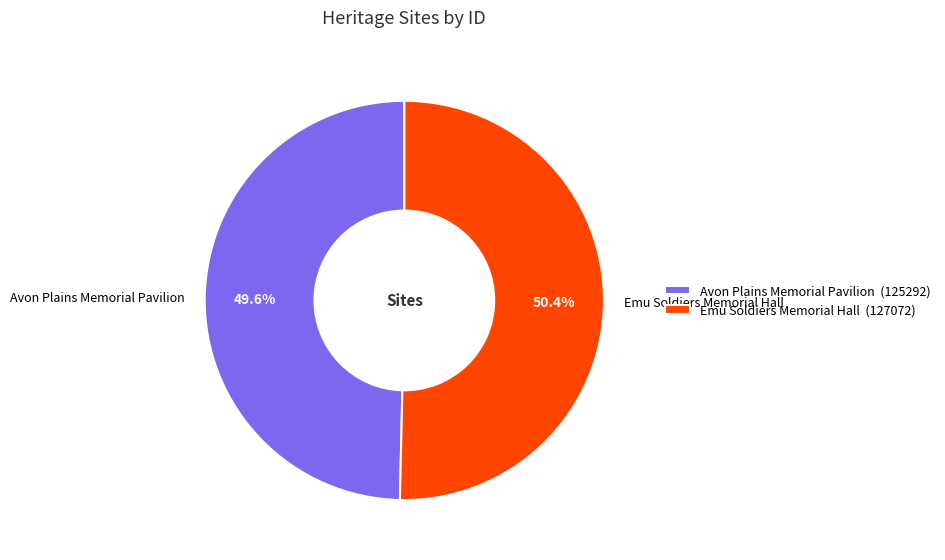

To the nearest percent, what is the difference between the largest and smallest slice percentages?

1%